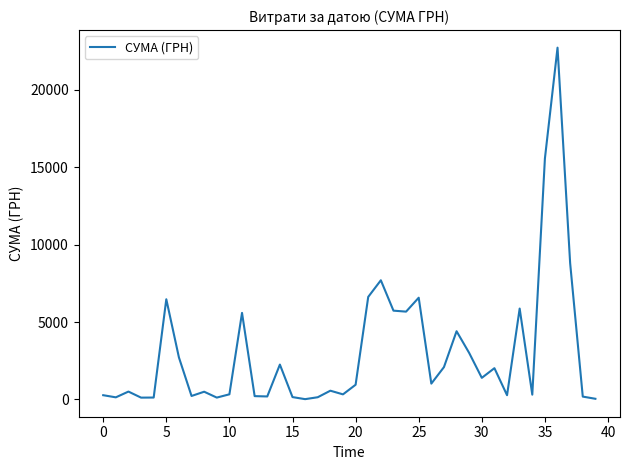

Does the chart have visible grid lines?

No